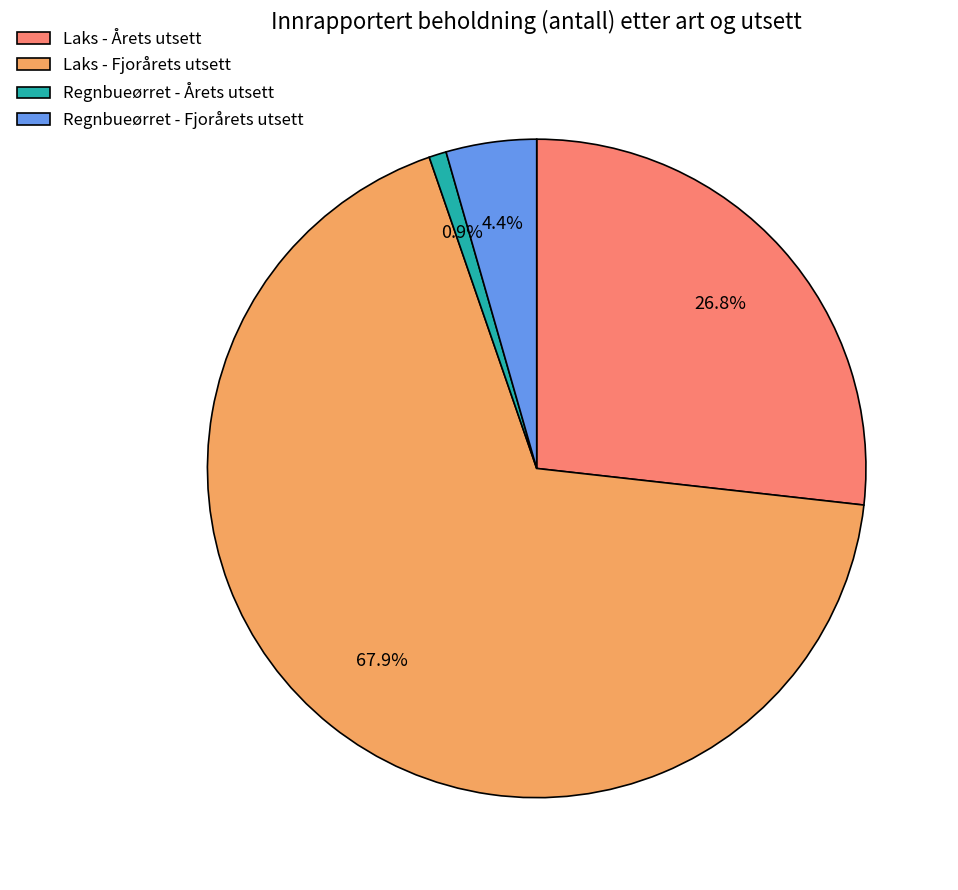

Is there a majority slice in this chart?

Yes